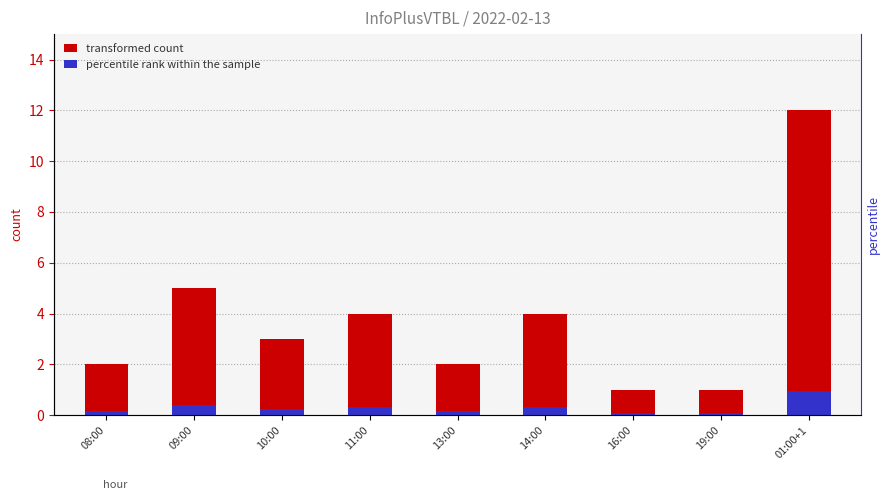

Reading left to right, what are all the values shown in this chart?

transformed count: 08:00=2.0	09:00=5.0	10:00=3.0	11:00=4.0	13:00=2.0	14:00=4.0	16:00=1.0	19:00=1.0	01:00+1=12.0
percentile rank within the sample: 08:00=0.2	09:00=0.4	10:00=0.2	11:00=0.3	13:00=0.2	14:00=0.3	16:00=0.1	19:00=0.1	01:00+1=1.0